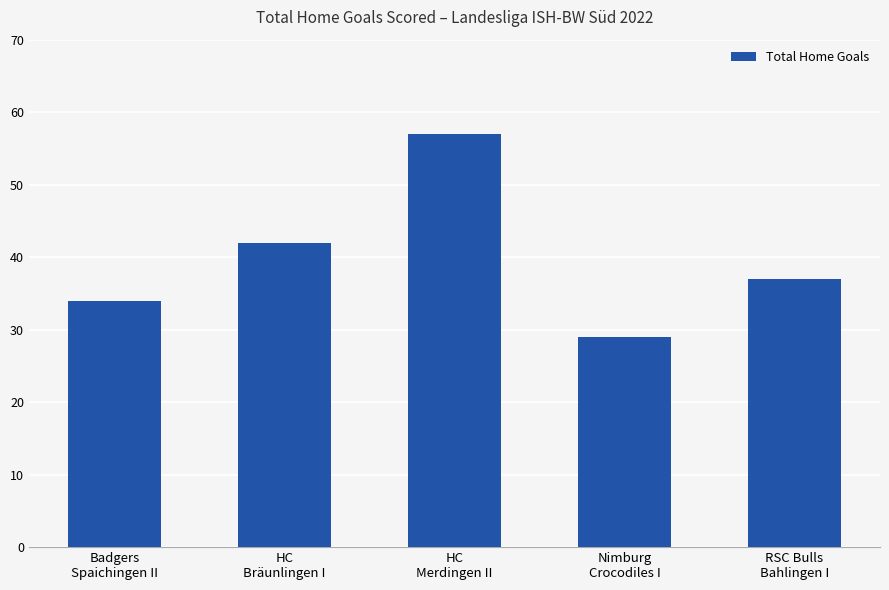

Where does the data first go above 37?

HC
Bräunlingen I